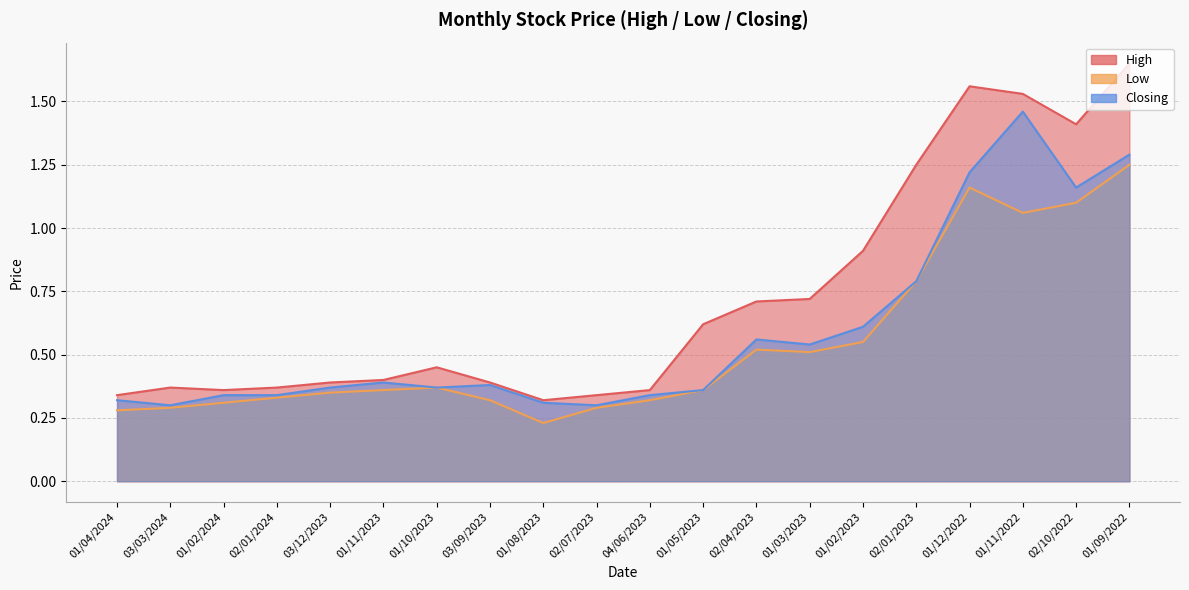

Does the chart display data point markers on the line(s)?

No